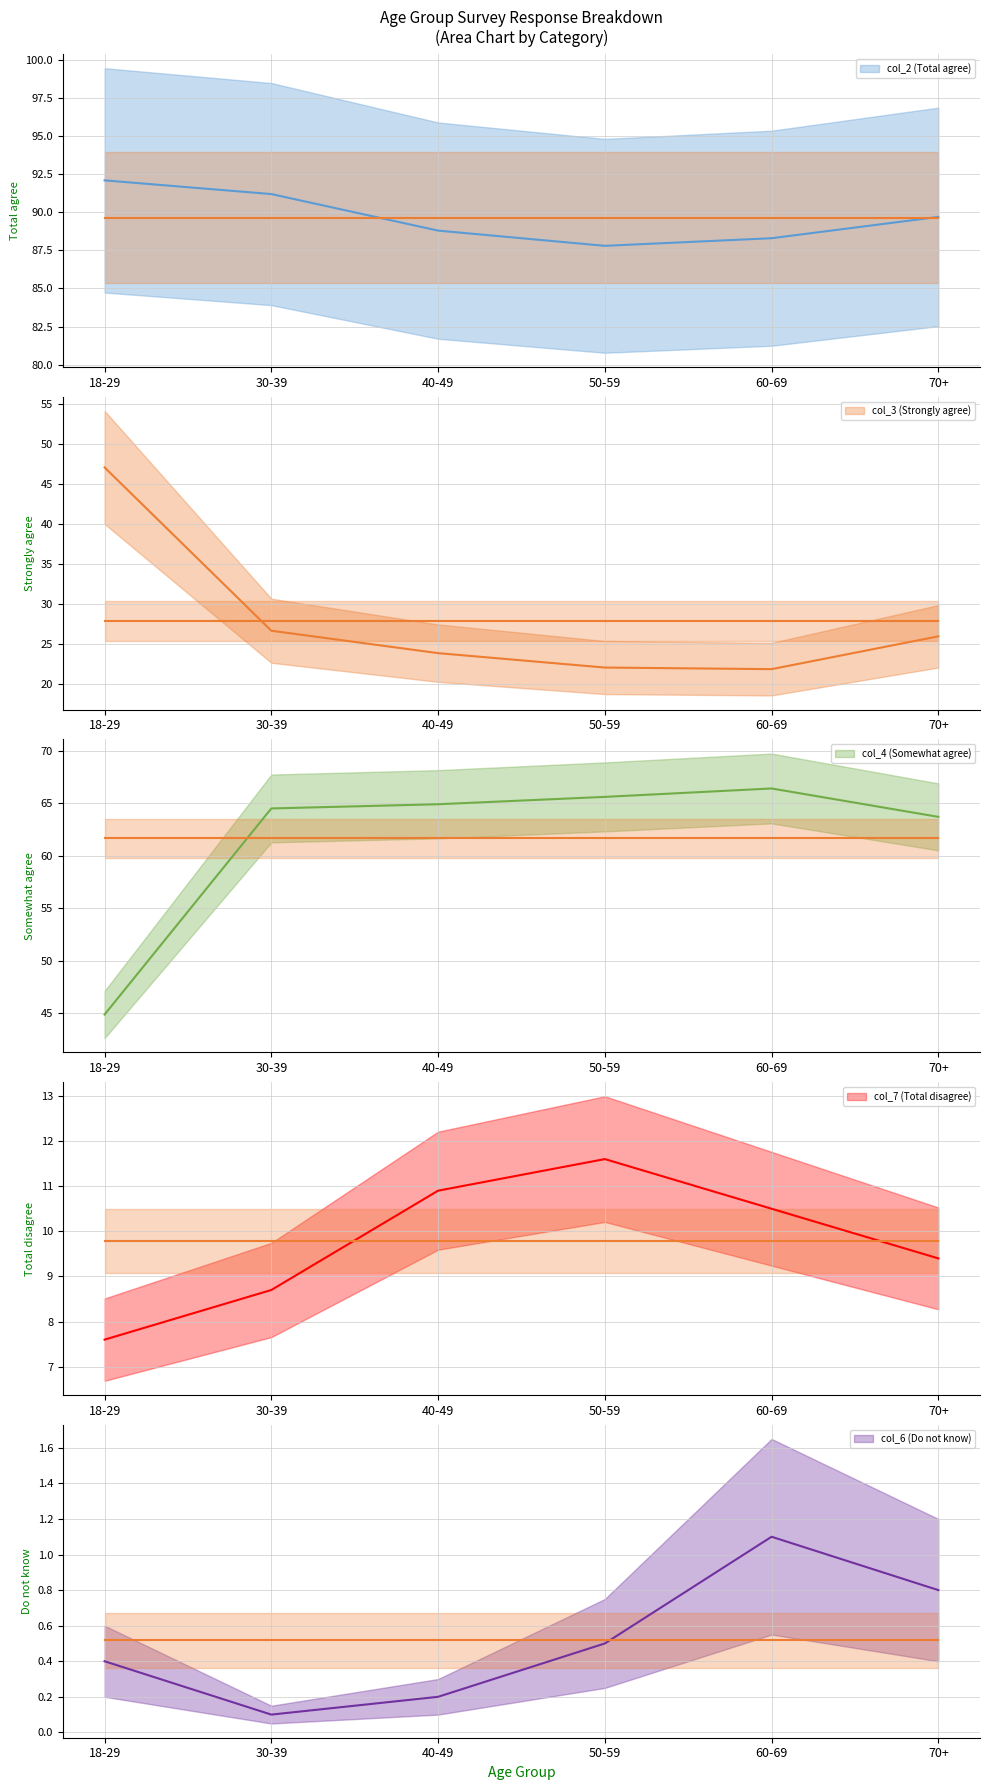

What is the difference between the maximum and minimum values in the col_6 (Do not know) series?

1.0